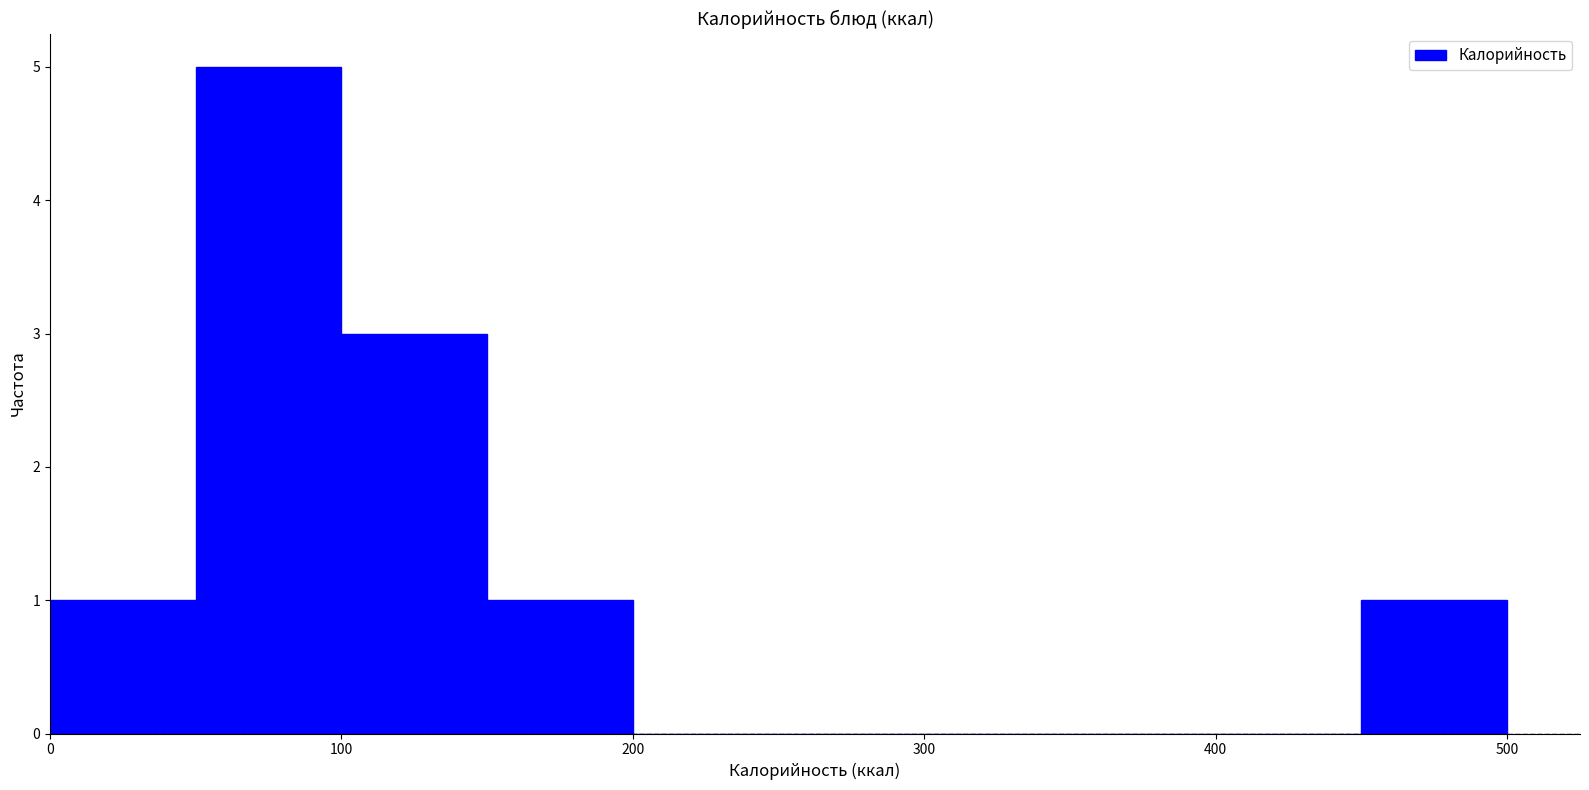

Which range on the x-axis has the tallest bar?

50 to 100